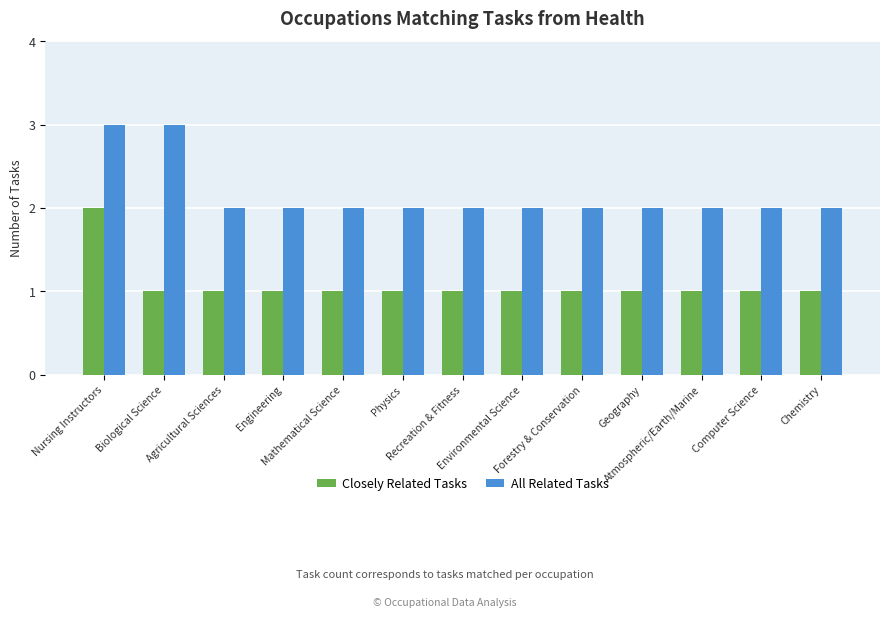

List the series in order of their overall mean, lowest first.

Closely Related Tasks, All Related Tasks